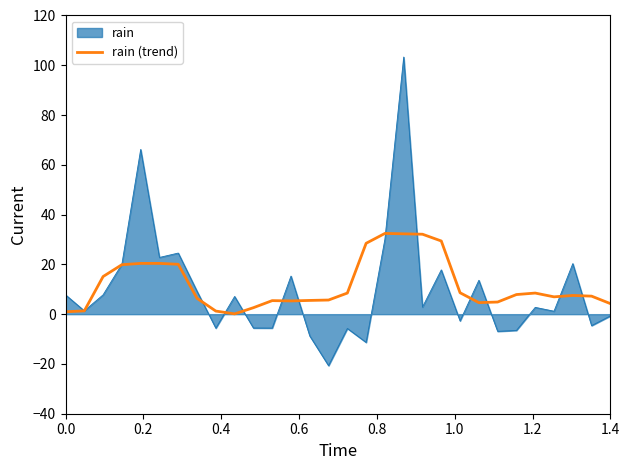

List the series in order of their peak value, highest first.

rain, rain (trend)